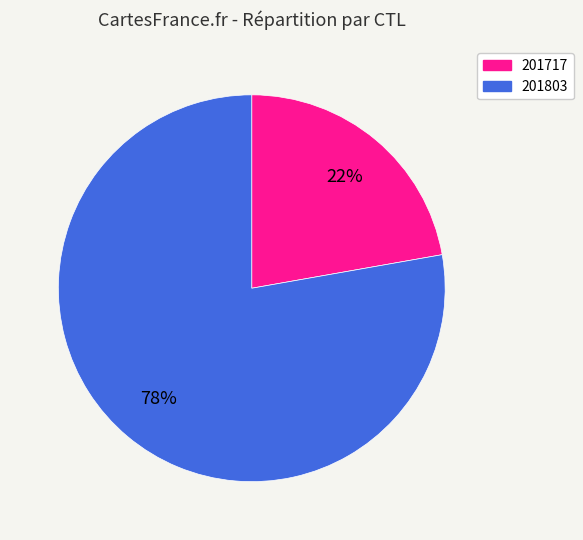

Combined, do 201803 and 201717 account for over 50%?

Yes